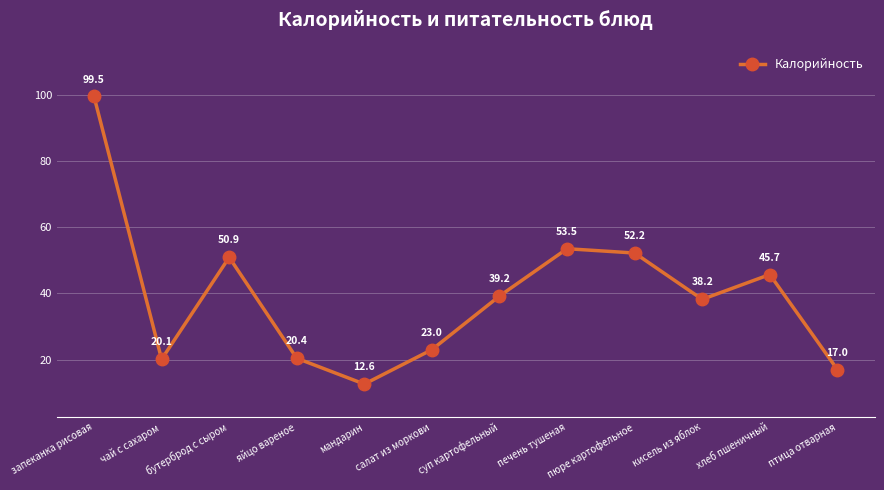

Rank the categories by value from highest to lowest.

запеканка рисовая, печень тушеная, пюре картофельное, бутерброд с сыром, хлеб пшеничный, суп картофельный, кисель из яблок, салат из моркови, яйцо вареное, чай с сахаром, птица отварная, мандарин